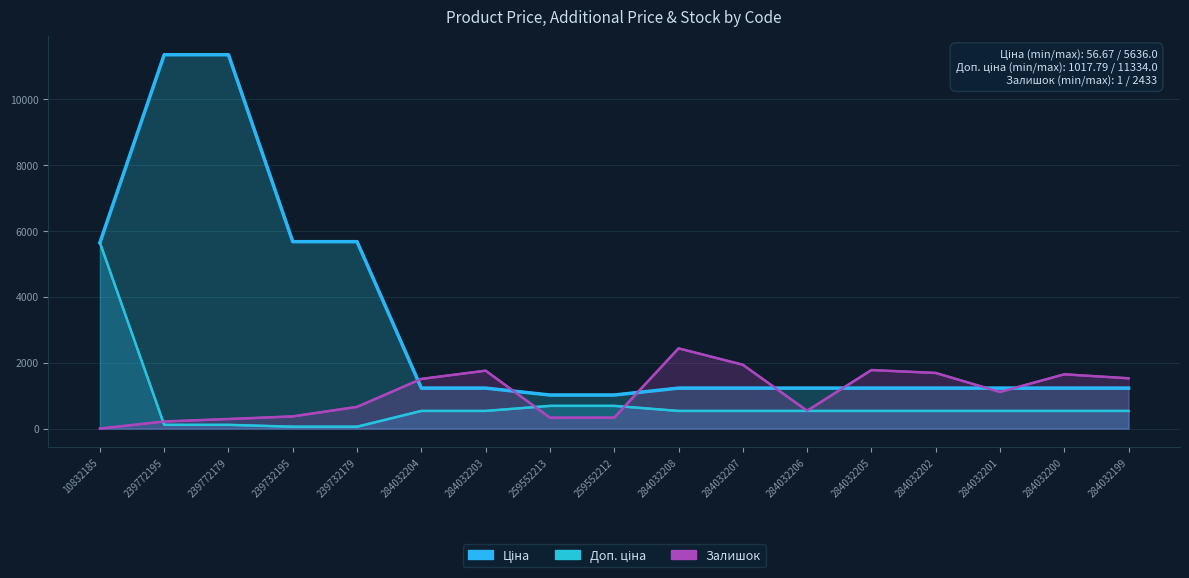

What is the approximate value of Доп. ціна at 239732179?

5667.0